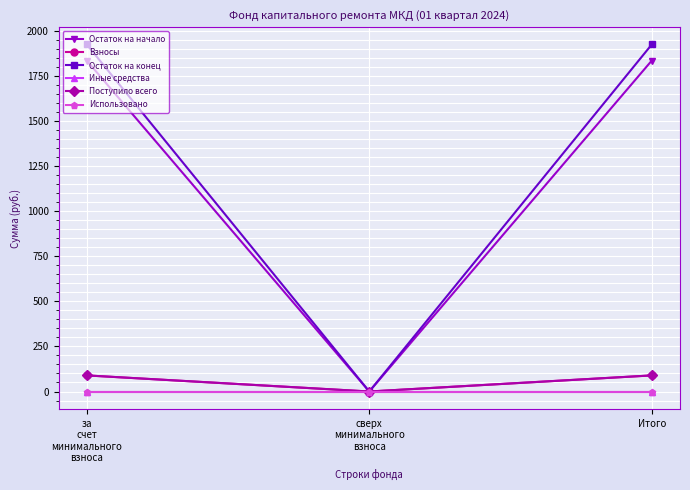

Does the chart have visible grid lines?

Yes